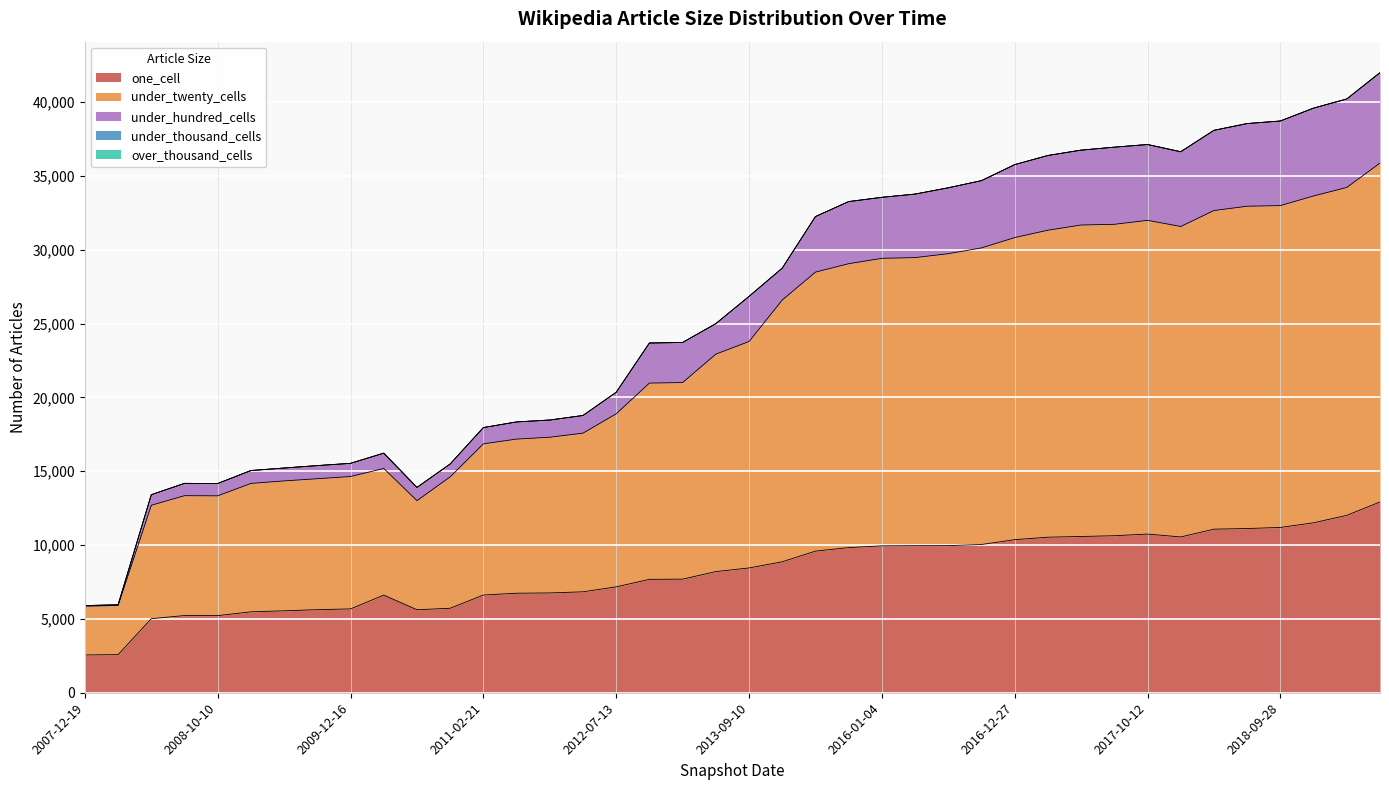

True or false: one_cell has more than 1 points higher than both neighbors.

True